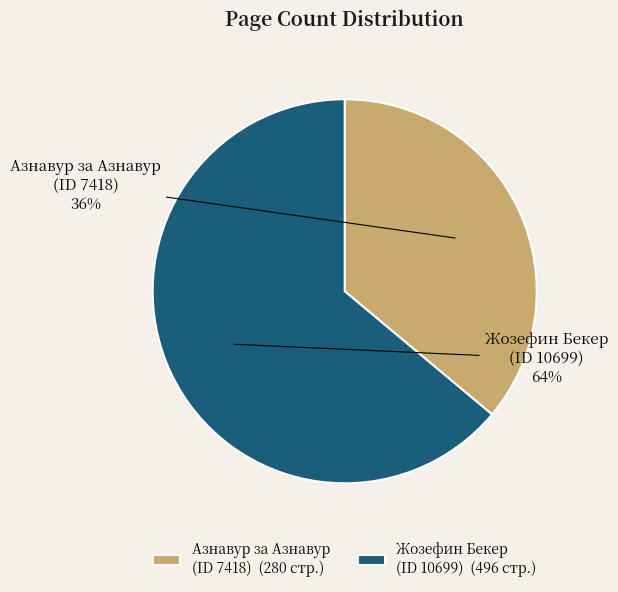

True or false: Жозефин Бекер (ID 10699) accounts for 64% of the total.

True